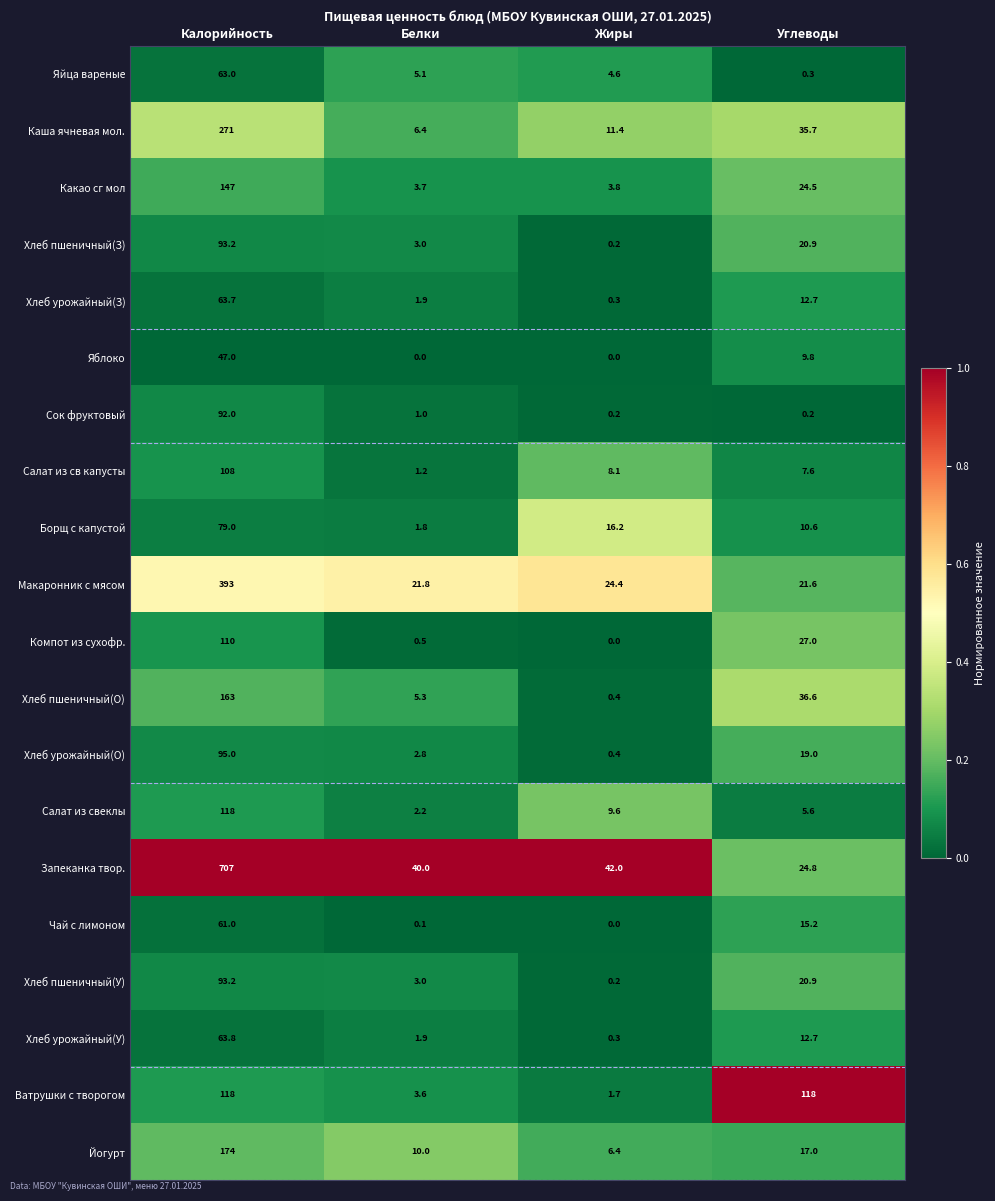

How many categories are shown in the chart?

4